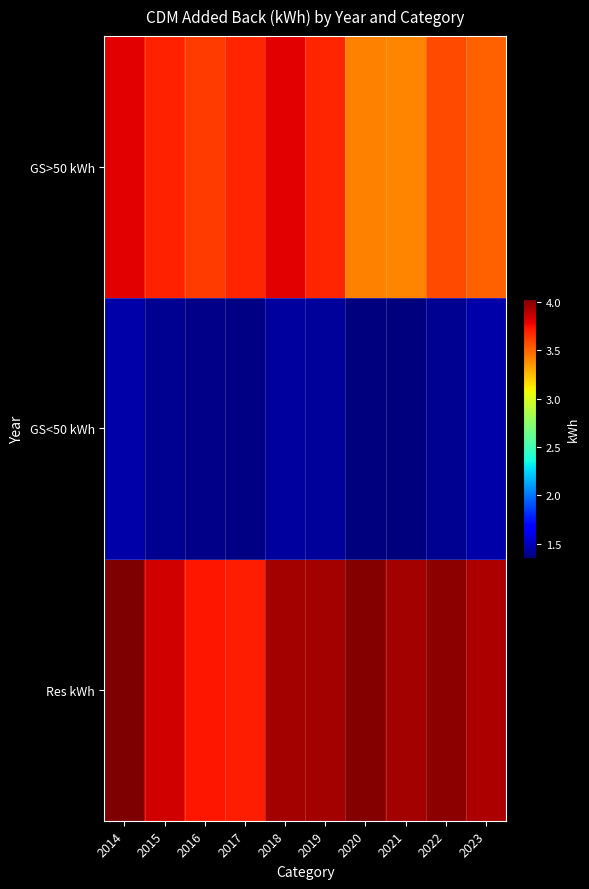

What is the total value across all series at 2018?

917386195.5